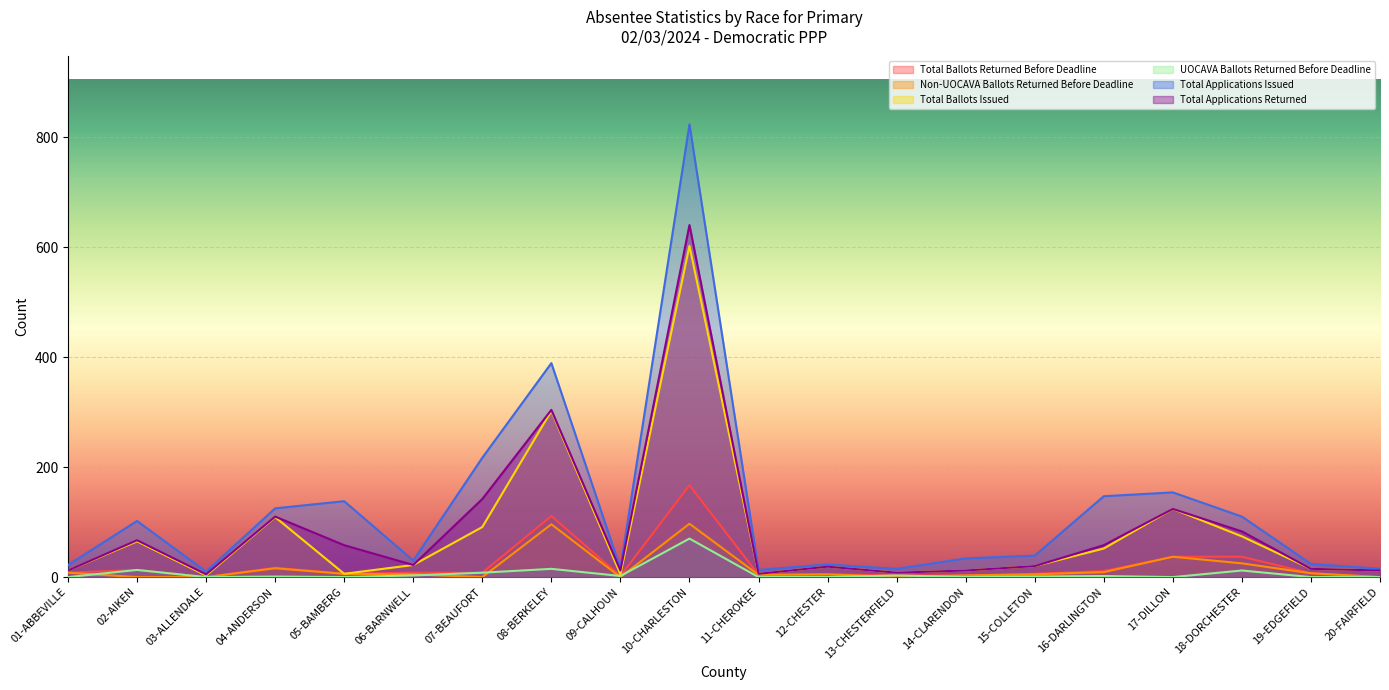

What is the highest value of the Total Ballots Returned Before Deadline series?

167